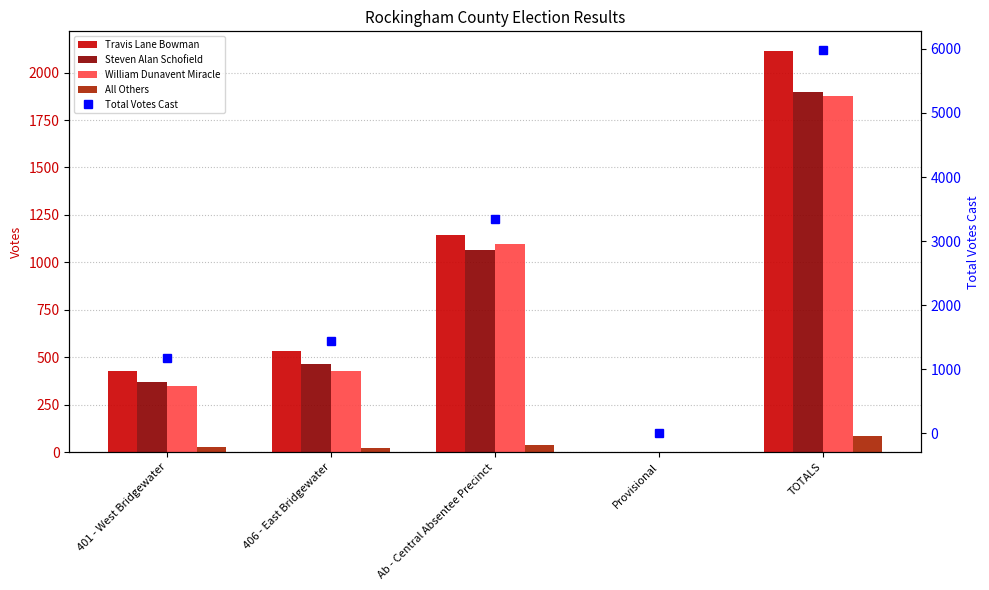

What is the difference between the maximum and minimum values in the Steven Alan Schofield series?

1898